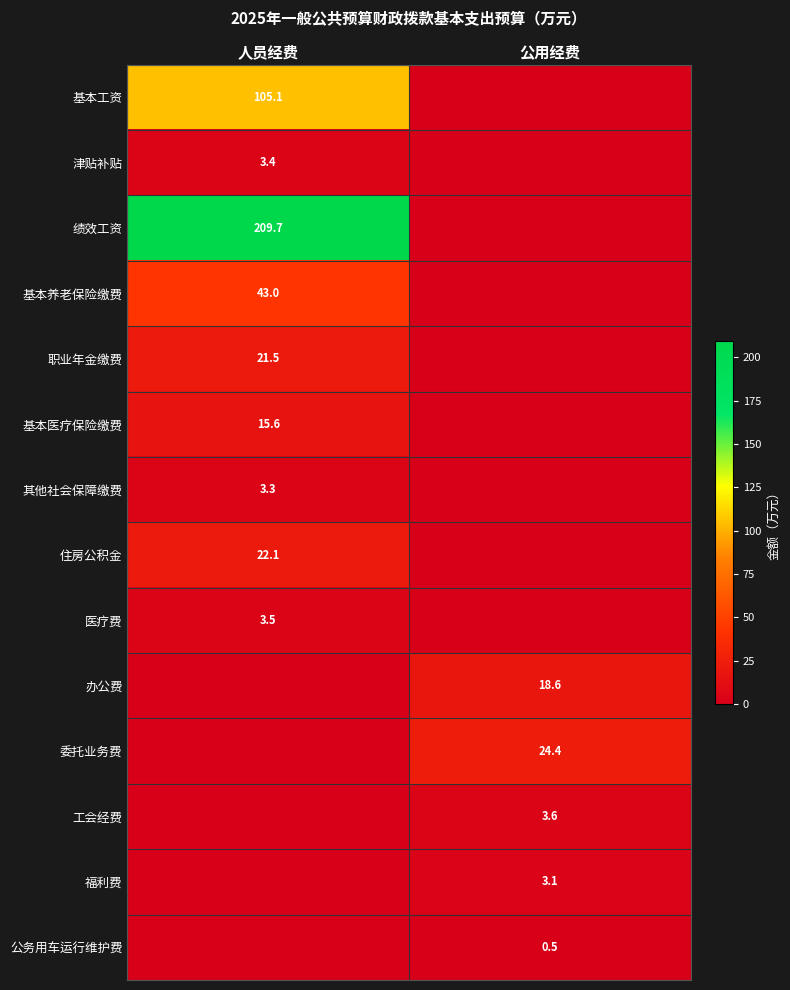

How many data points does each series have?

2